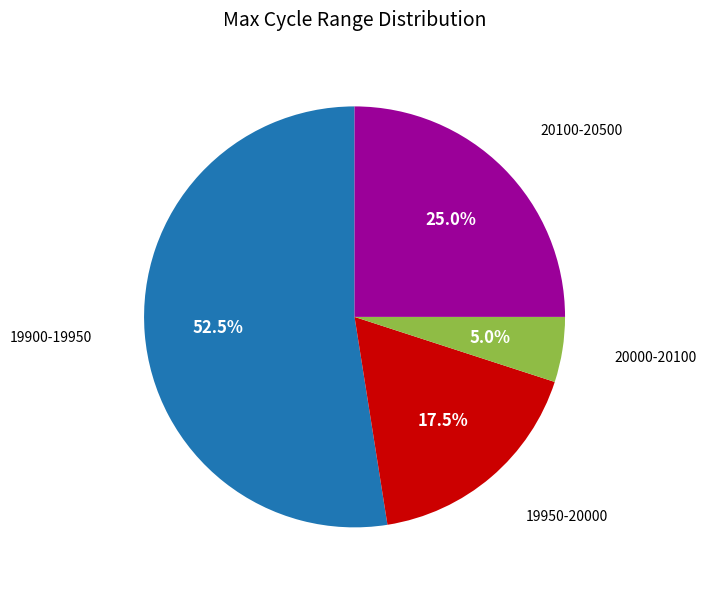

Does any single category account for the majority?

Yes